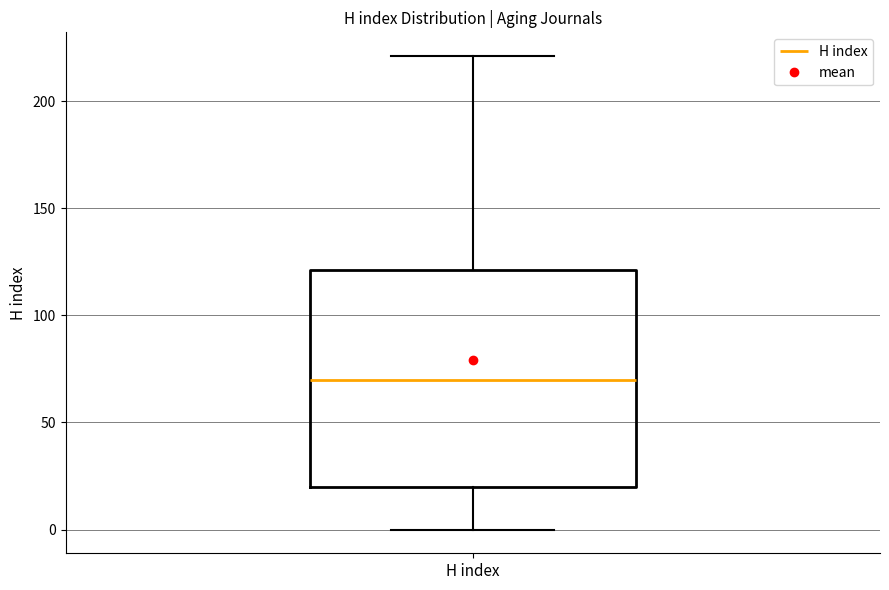

Transcribe this box plot: give where the median line is, the range the box spans, and where the two whiskers end, as read against the y-axis. The values are not printed on the chart, so give them approximately, as read against the axis.

median 70, box 20 to 120, whiskers 0 to 220